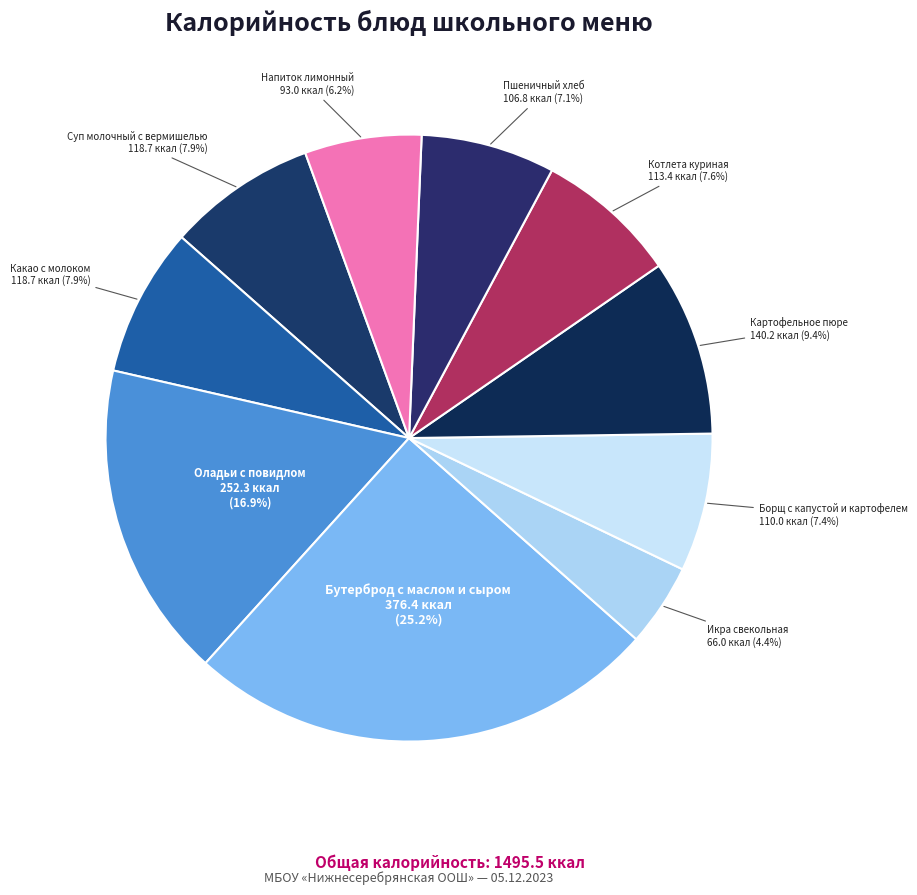

Count the number of slices in the pie.

10